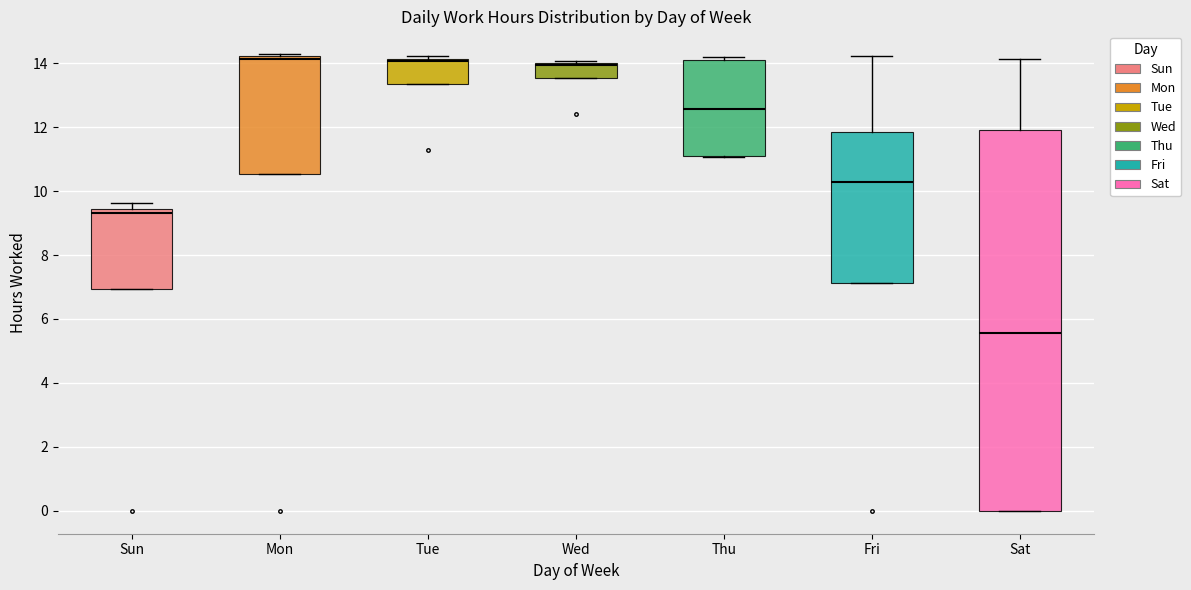

Reading left to right, transcribe this box plot: for each box, give where its median line is, the range the box spans, and where its two whiskers end, as read against the y-axis. The values are not printed on the chart, so give them approximately, as read against the axis.

Sun: median 9.4 (just below the box's upper edge), box 7.0 to 9.4, whiskers 7.0 to 9.6
Mon: median 14.2 (just below the box's upper edge), box 10.6 to 14.2, whiskers 10.6 to 14.2
Tue: median 14.0, box 13.4 to 14.2, whiskers 13.4 to 14.2 (just above the box's upper edge)
Wed: median 14.0 (just below the box's upper edge), box 13.6 to 14.0, whiskers 13.6 to 14.0
Thu: median 12.6, box 11.0 to 14.0, whiskers 11.0 to 14.2
Fri: median 10.2, box 7.2 to 11.8, whiskers 7.2 to 14.2
Sat: median 5.6, box 0.0 to 11.8, whiskers 0.0 to 14.2